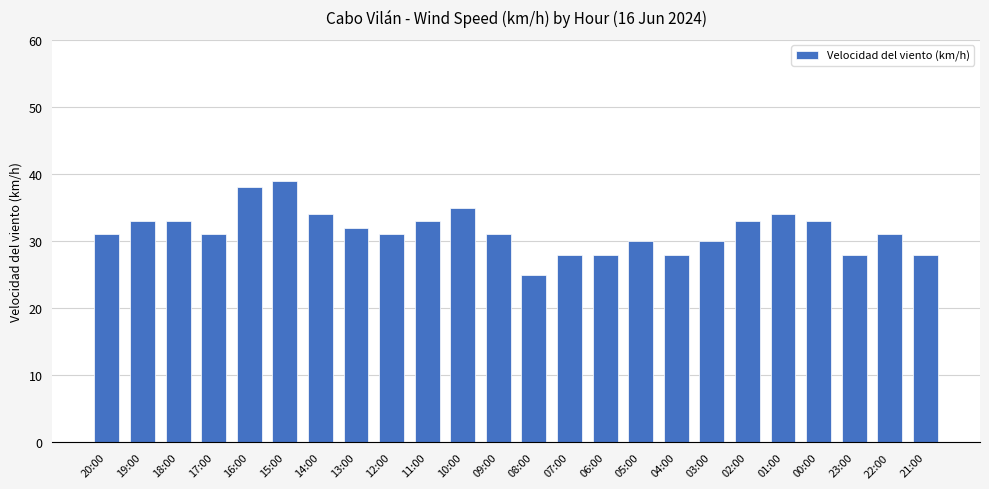

Reading left to right, transcribe all the data shown in this chart.

31	33	33	31	38	39	34	32	31	33	35	31	25	28	28	30	28	30	33	34	33	28	31	28